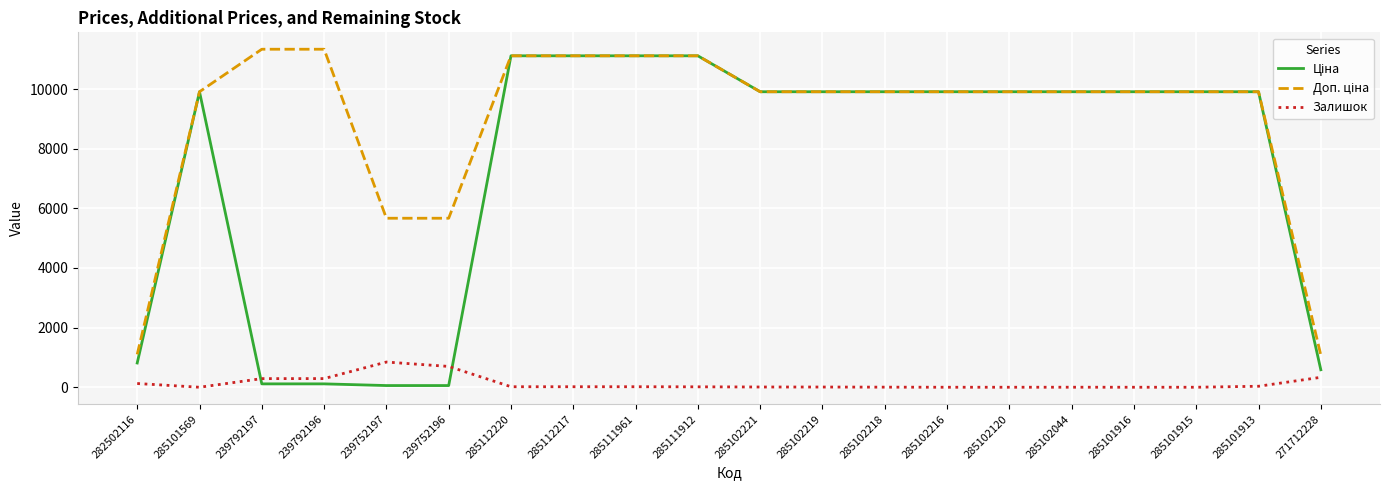

What is the maximum value shown in the chart?

11334.0